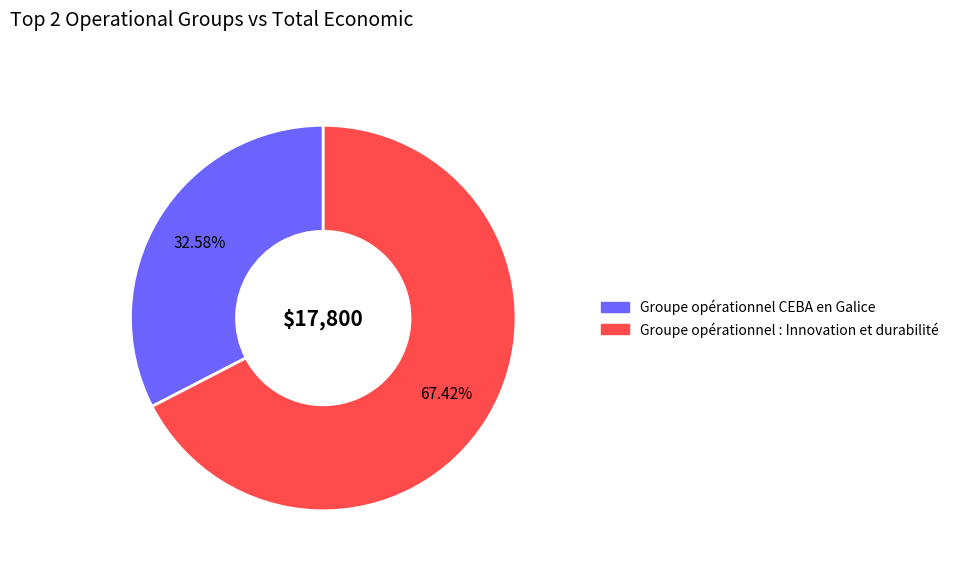

To the nearest percent, what percentage of the pie is Groupe opérationnel : Innovation et durabilité?

67%